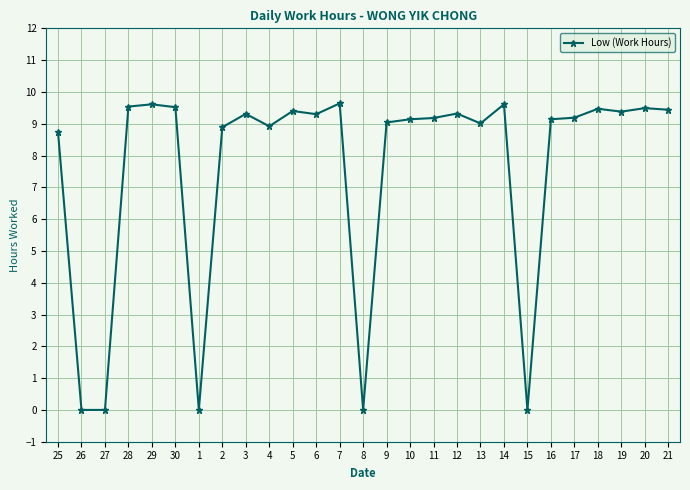

What is the change in value from 1 to 7?

+9.6